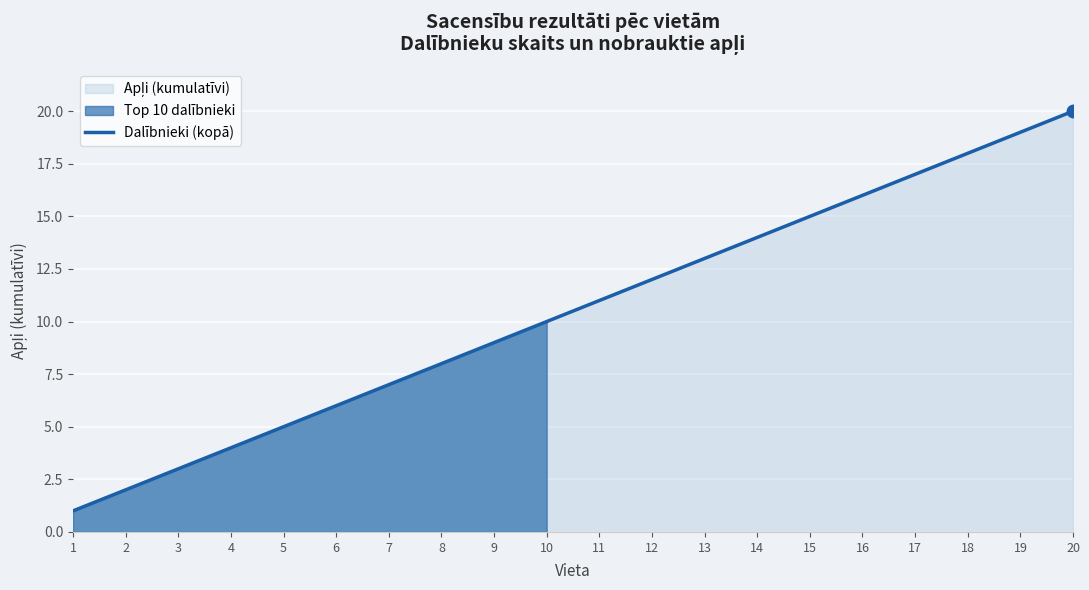

Between 1 and 18, which is larger?

18